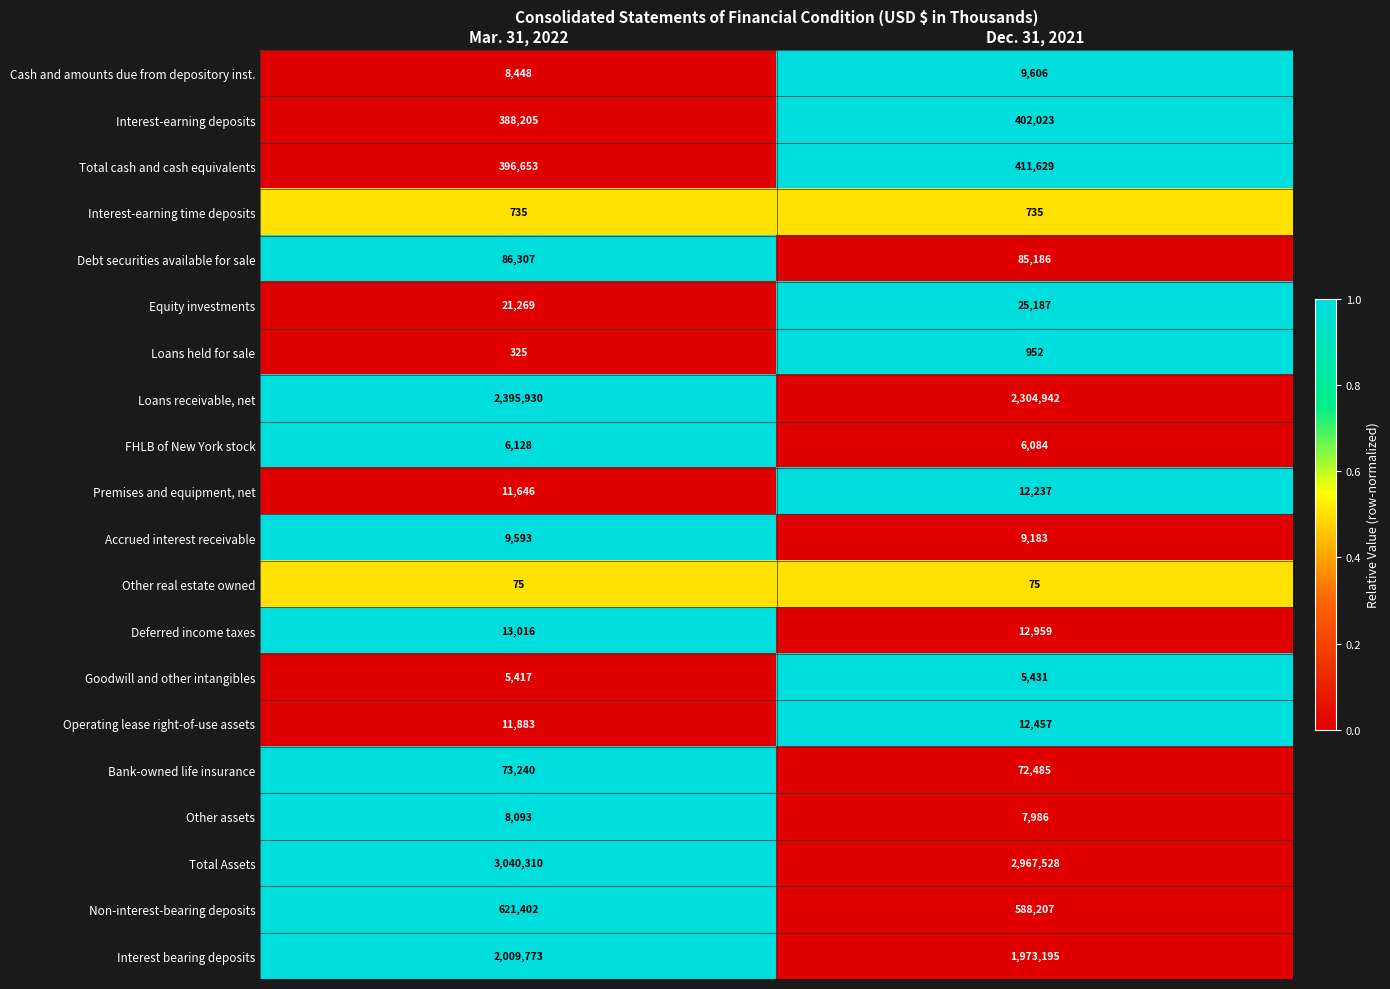

At which category does the chart reach its peak across all series?

Mar. 31, 2022